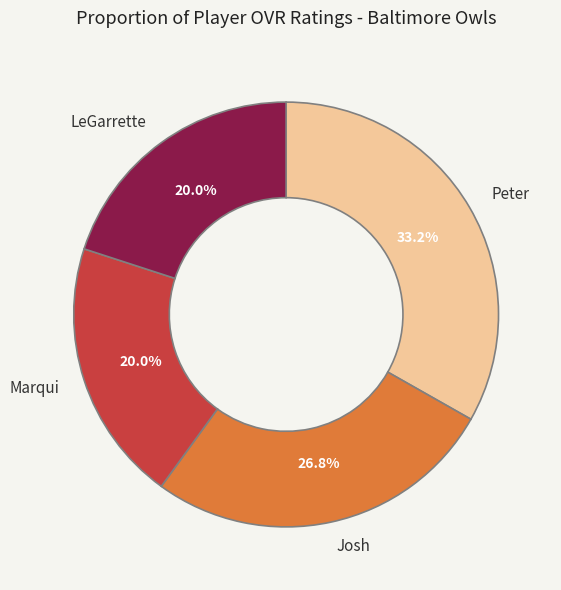

To the nearest percent, what percentage of the pie is Josh?

27%